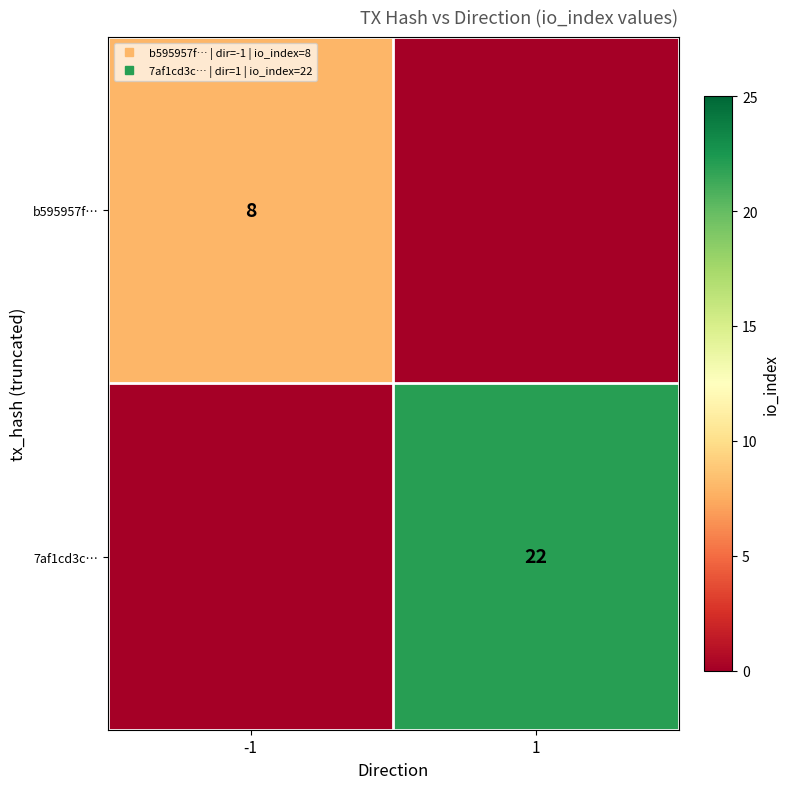

Rank the series by their maximum value, from lowest to highest.

b595957f…, 7af1cd3c…